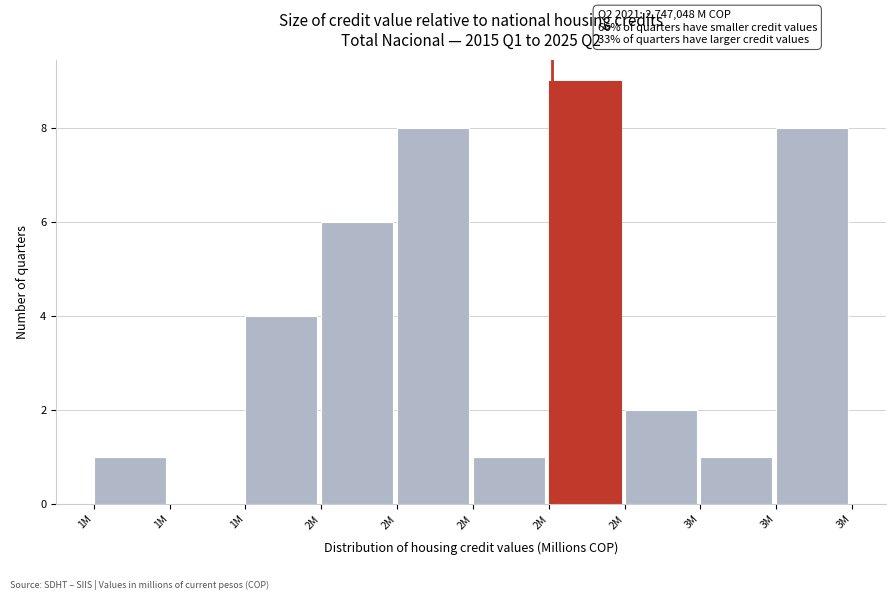

Count the number of data series in this chart.

1